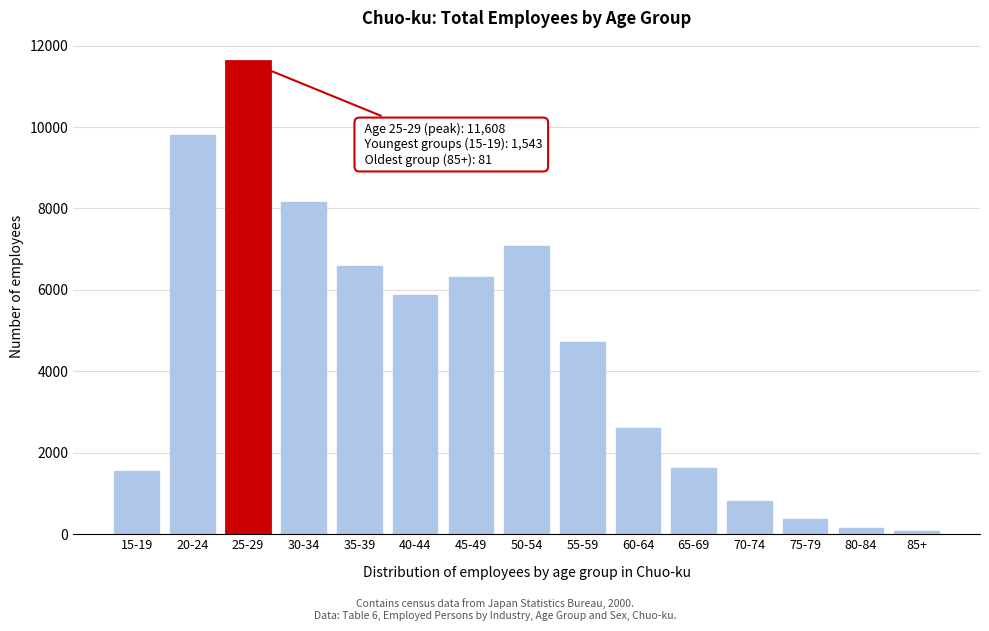

Reading left to right, what are all the values shown in this chart?

1543	9795	11608	8148	6586	5864	6323	7082	4718	2612	1627	825	376	146	81